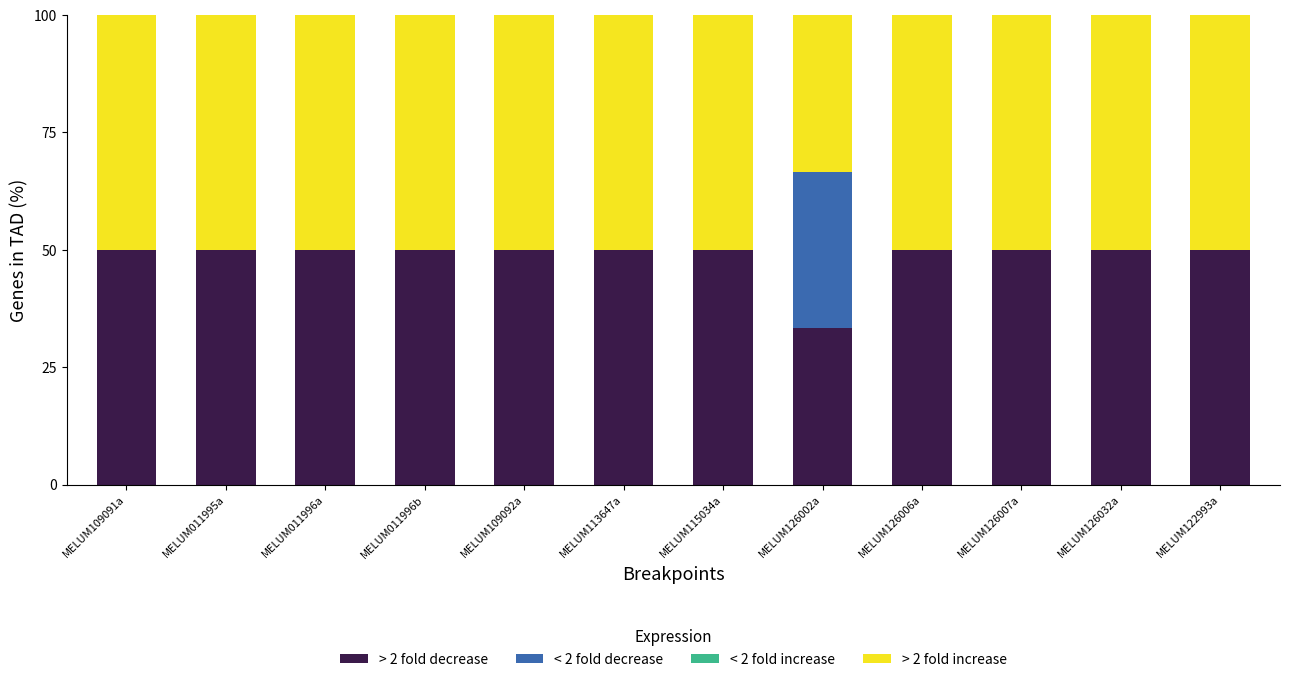

What is the total value across all series at MELUM109092a?

100.0